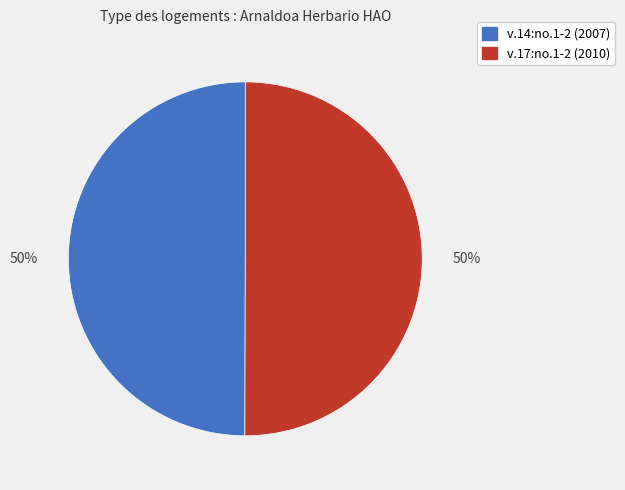

What is the ratio of the value at v.14:no.1-2 (2007) to the value at v.17:no.1-2 (2010)?

1.0